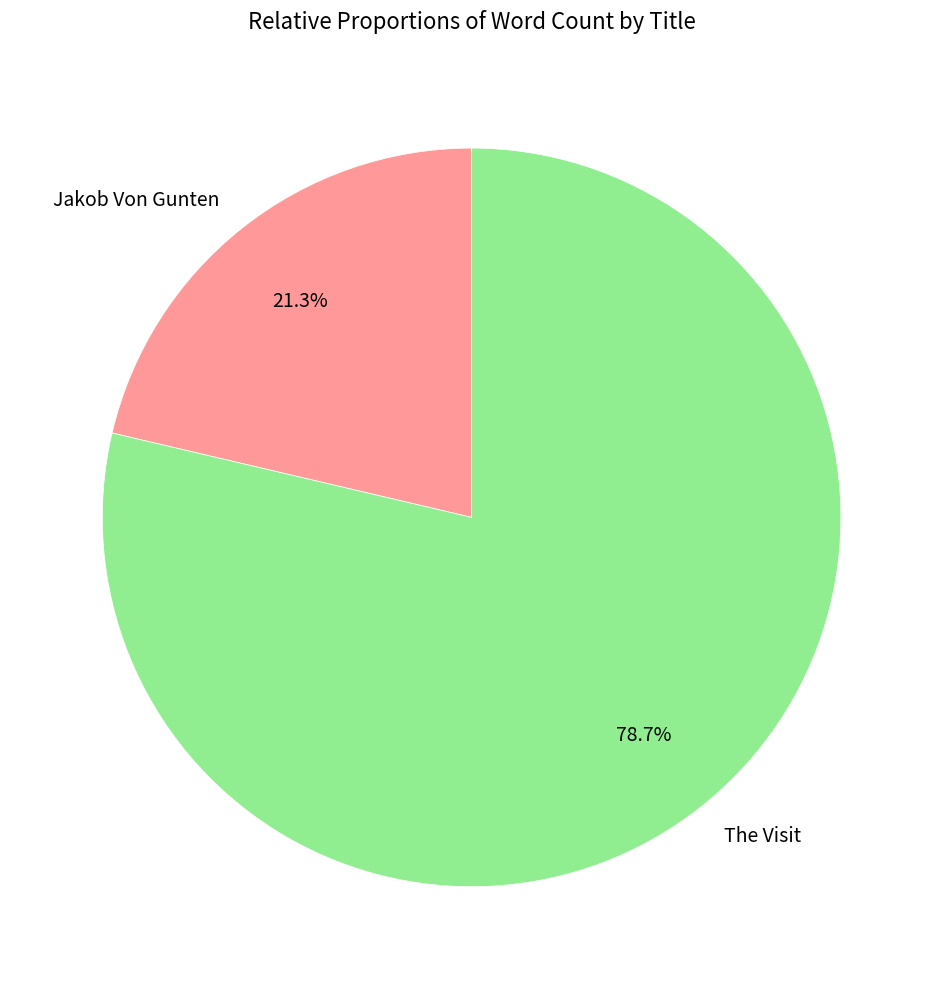

Which slice is the smallest?

Jakob Von Gunten